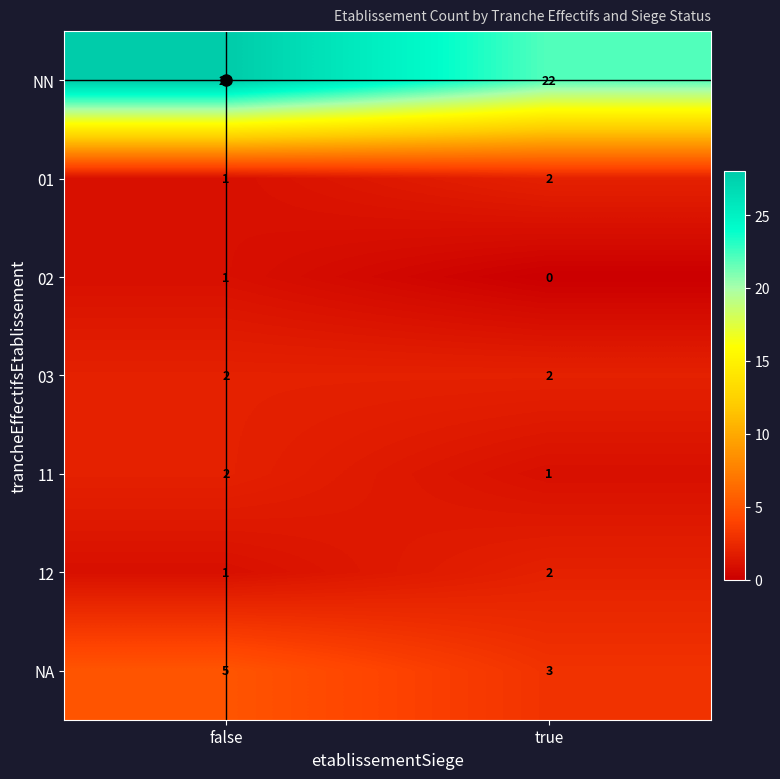

Rank the categories by 02 value from highest to lowest.

false, true